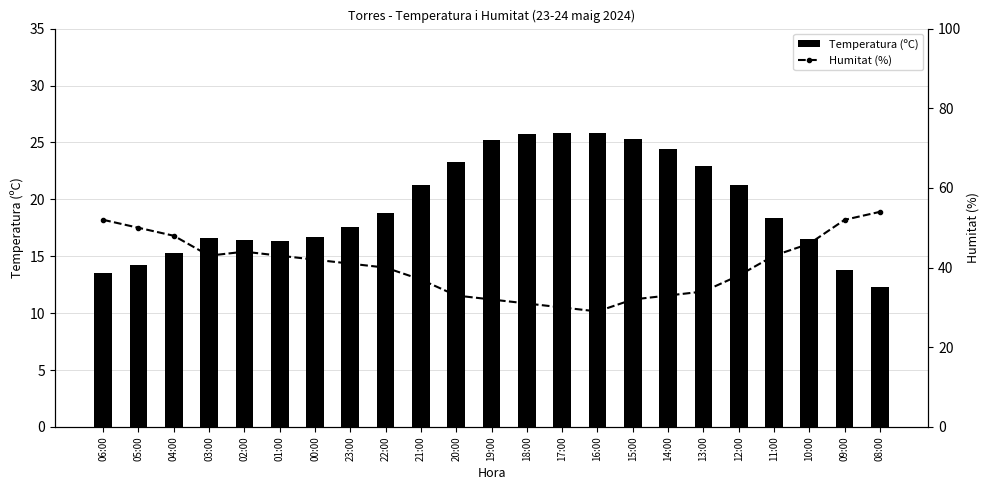

List the series in order of their peak value, highest first.

Humitat (%), Temperatura (ºC)